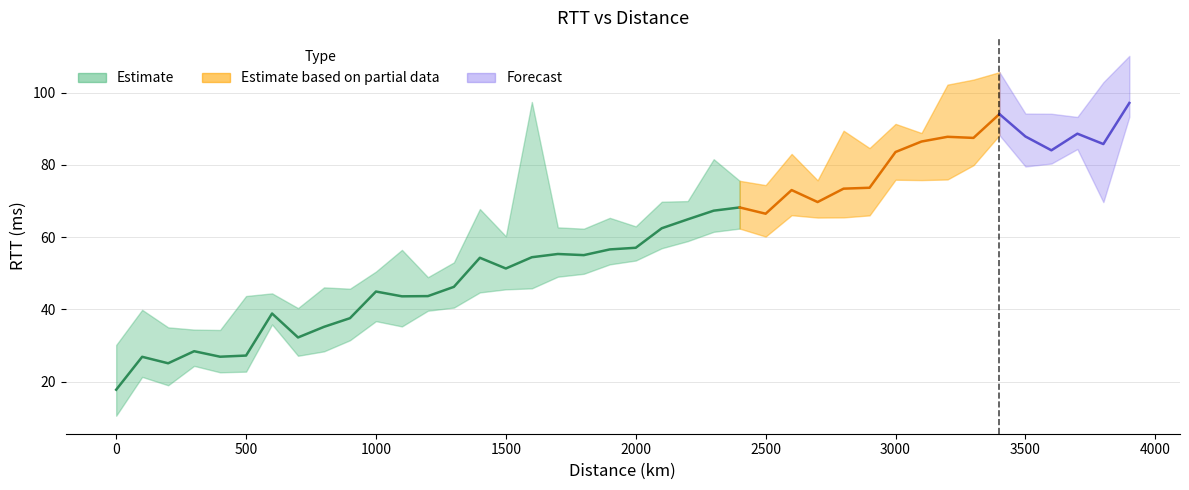

Where is the first local maximum for upper_quartile_binned_rtt?

100